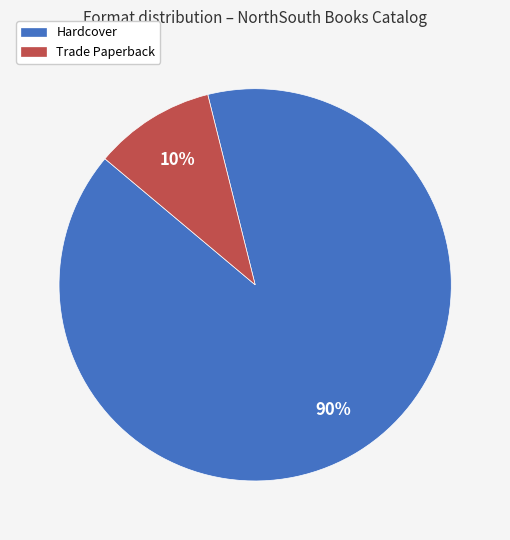

To the nearest percent, what is the difference between the Trade Paperback and Hardcover slice percentages?

80%